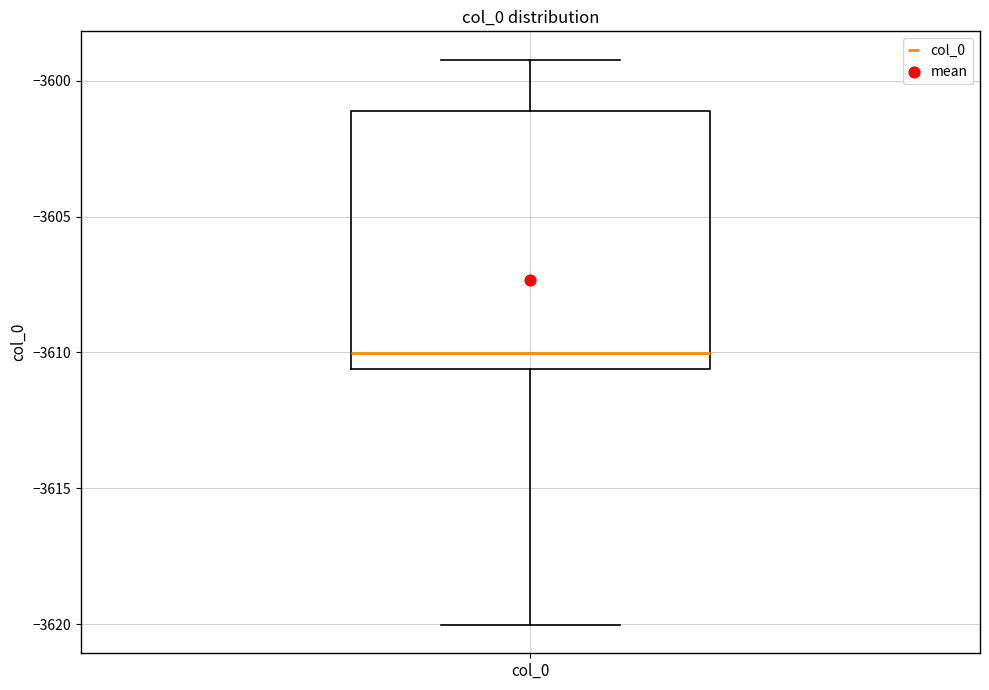

Transcribe this box plot: give where the median line is, the range the box spans, and where the two whiskers end, as read against the y-axis. The values are not printed on the chart, so give them approximately, as read against the axis.

median -3610.0, box -3610.5 to -3601.0, whiskers -3620.0 to -3599.0